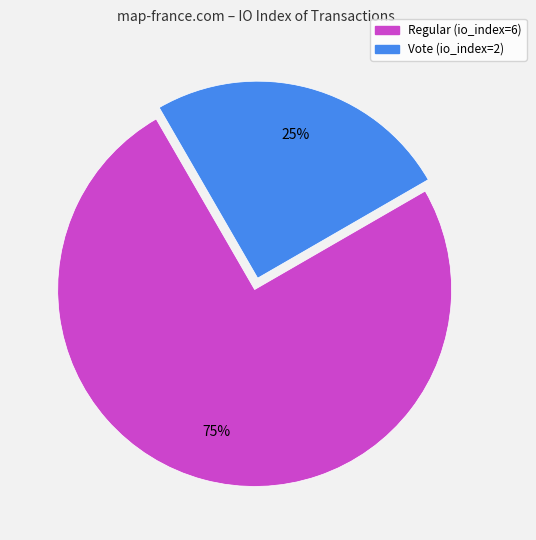

To the nearest percent, what is the average slice percentage?

50%